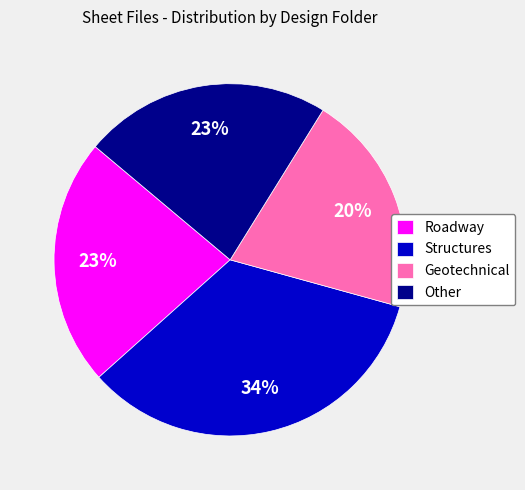

Do Structures and Roadway together represent more than half of the pie?

Yes